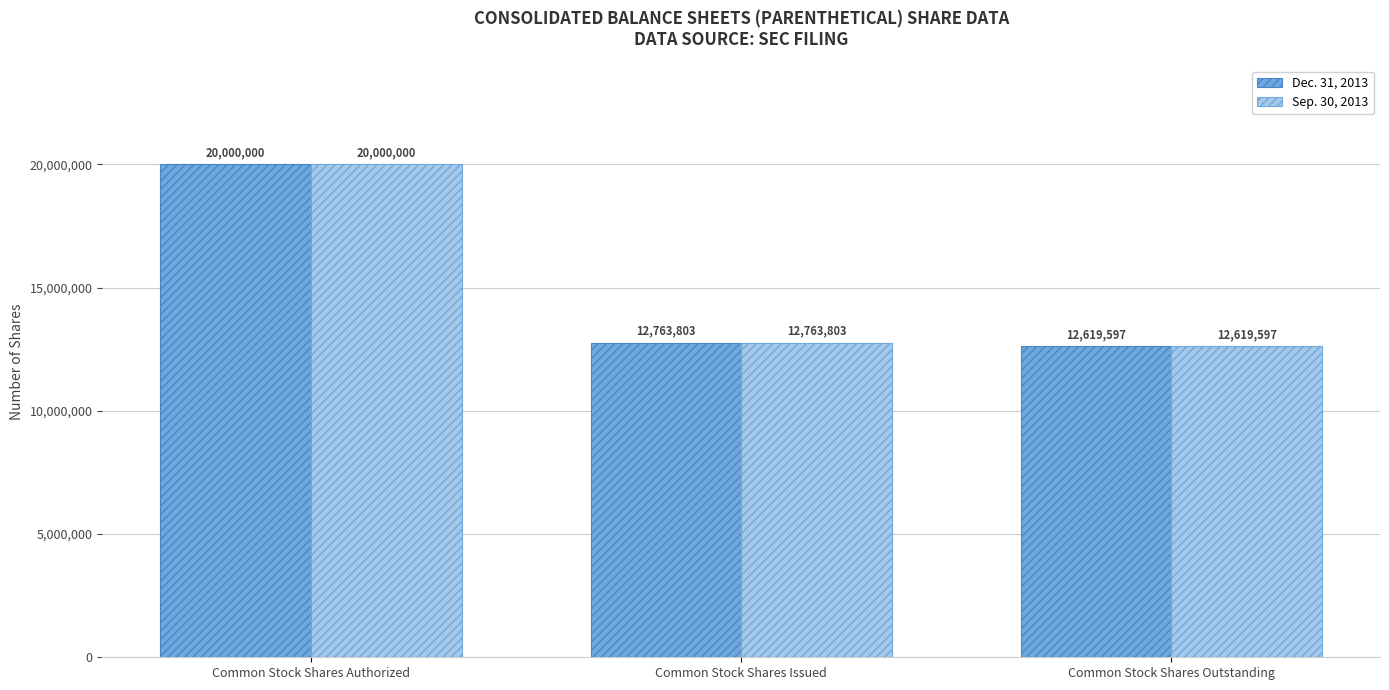

What is the label of the 1st bar from the left?

Common Stock Shares Authorized